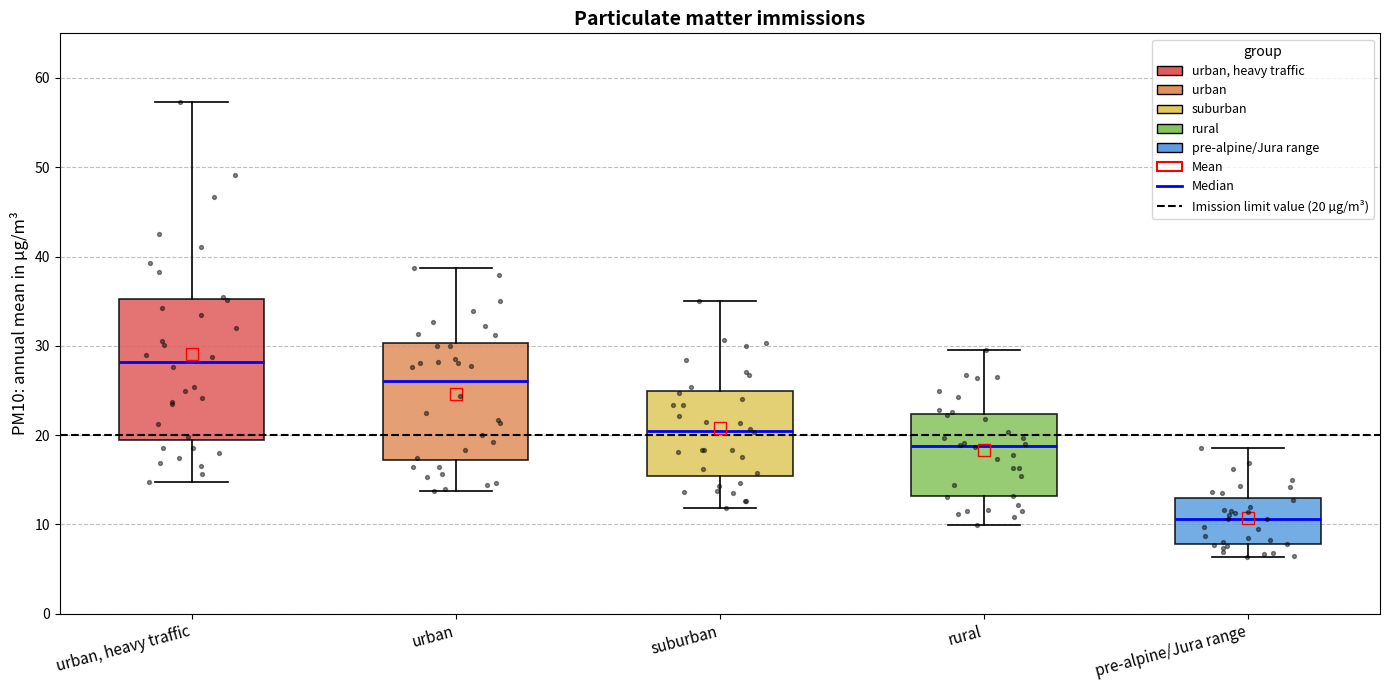

Reading left to right, transcribe this box plot: for each box, give where its median line is, the range the box spans, and where its two whiskers end, as read against the y-axis. The values are not printed on the chart, so give them approximately, as read against the axis.

urban, heavy traffic: median 28, box 19 to 35, whiskers 15 to 57
urban: median 26, box 17 to 30, whiskers 14 to 39
suburban: median 20, box 15 to 25, whiskers 12 to 35
rural: median 19, box 13 to 22, whiskers 10 to 30
pre-alpine/Jura range: median 11, box 8 to 13, whiskers 6 to 19